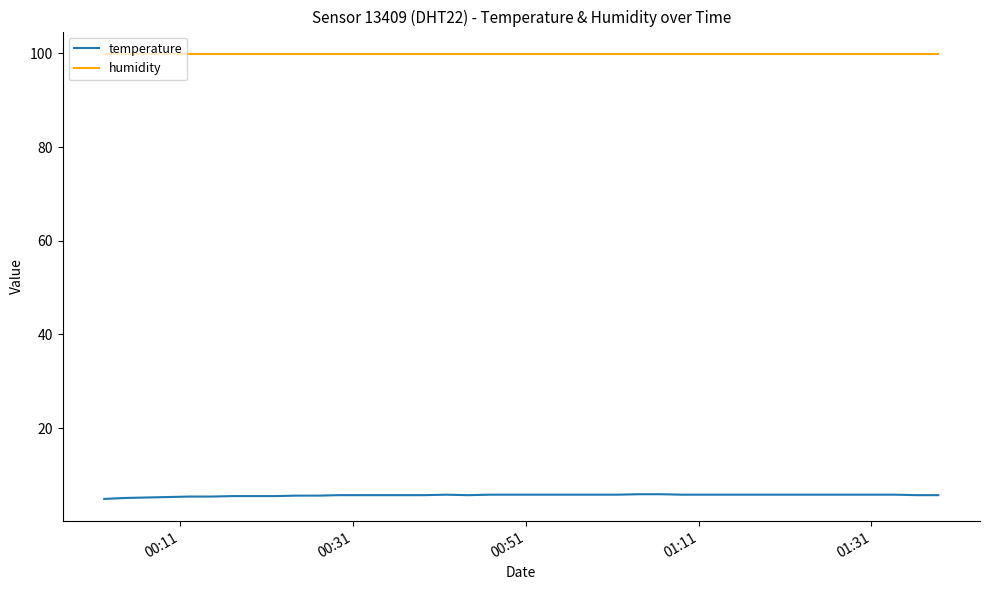

What is the greatest value displayed?

99.9